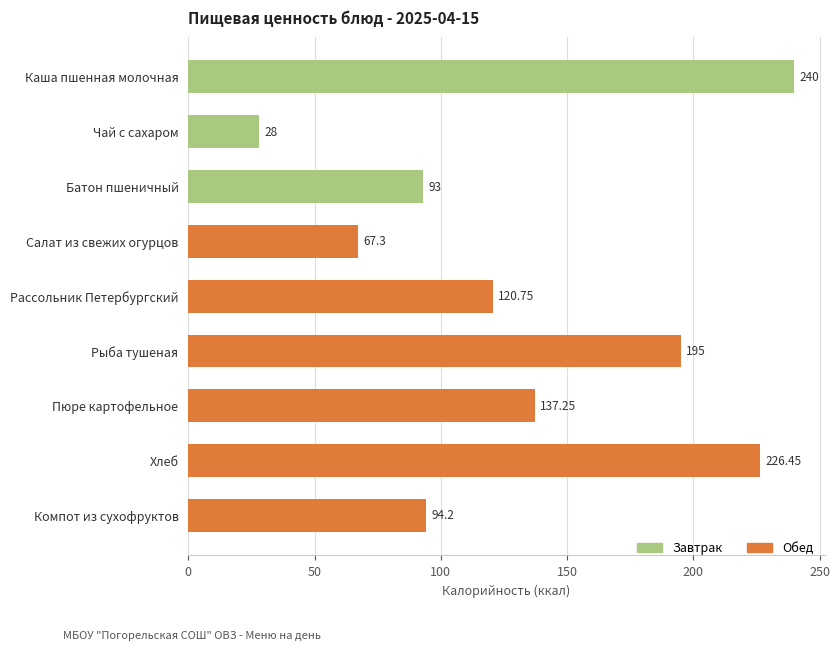

What is the difference between the maximum and minimum values?

212.0